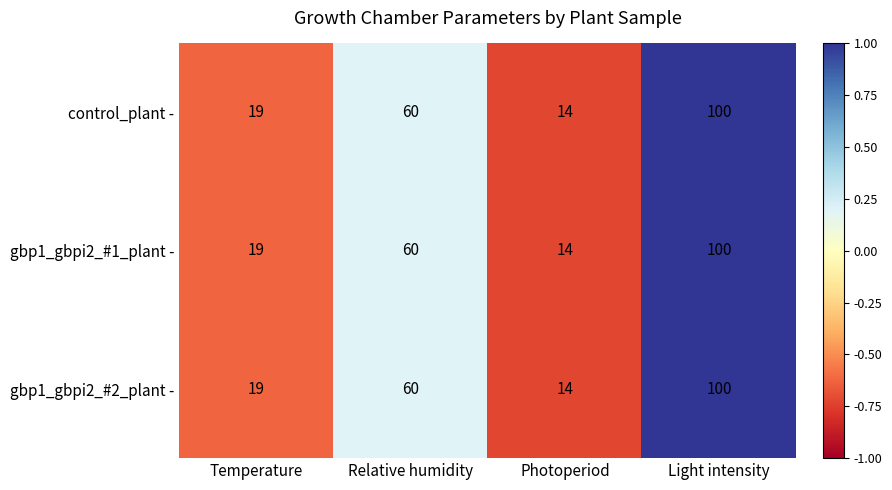

At which category does the chart reach its minimum across all series?

Photoperiod